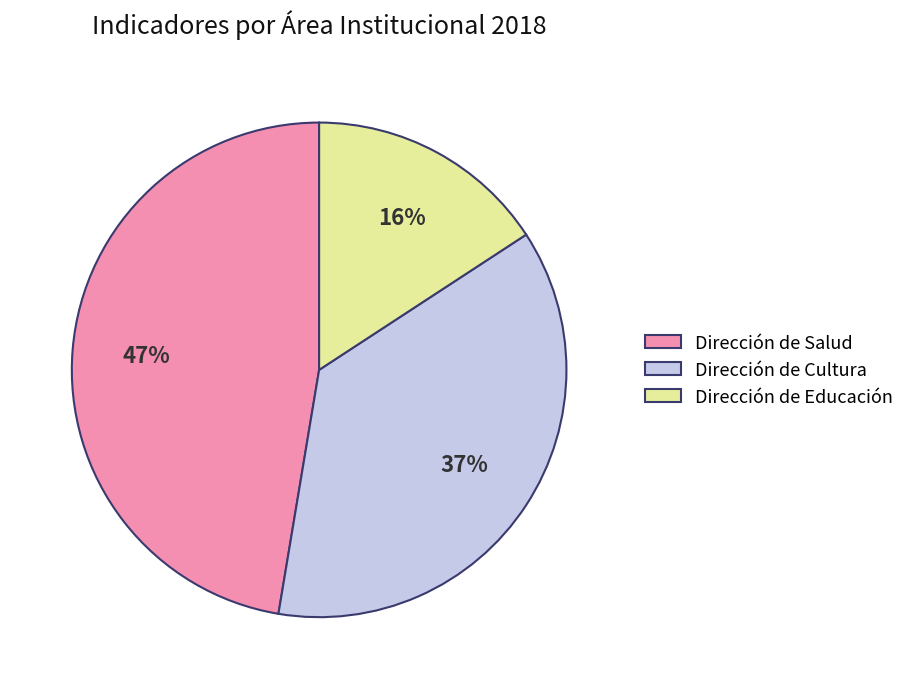

Which category has the smallest portion of the pie?

Dirección de Educación